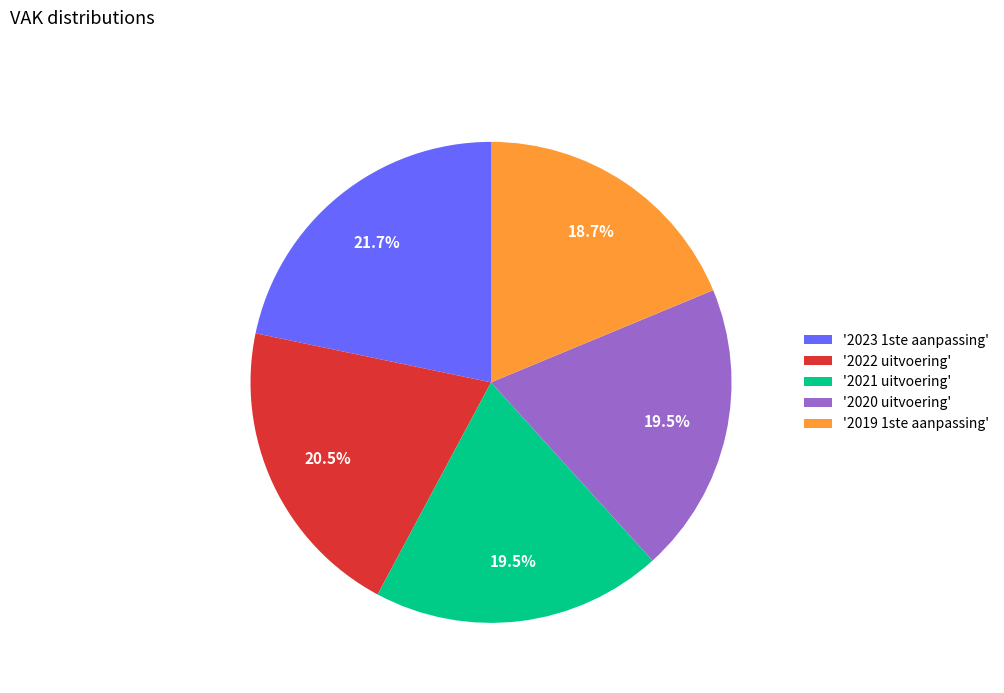

Which category has the smallest portion of the pie?

'2019 1ste aanpassing'